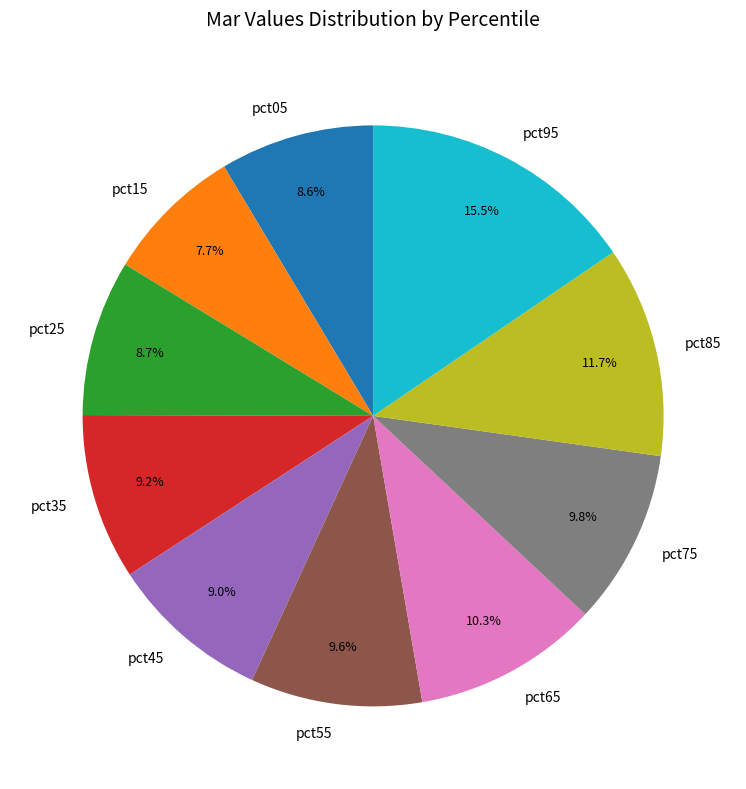

To the nearest percent, what percentage of the pie is pct85?

12%